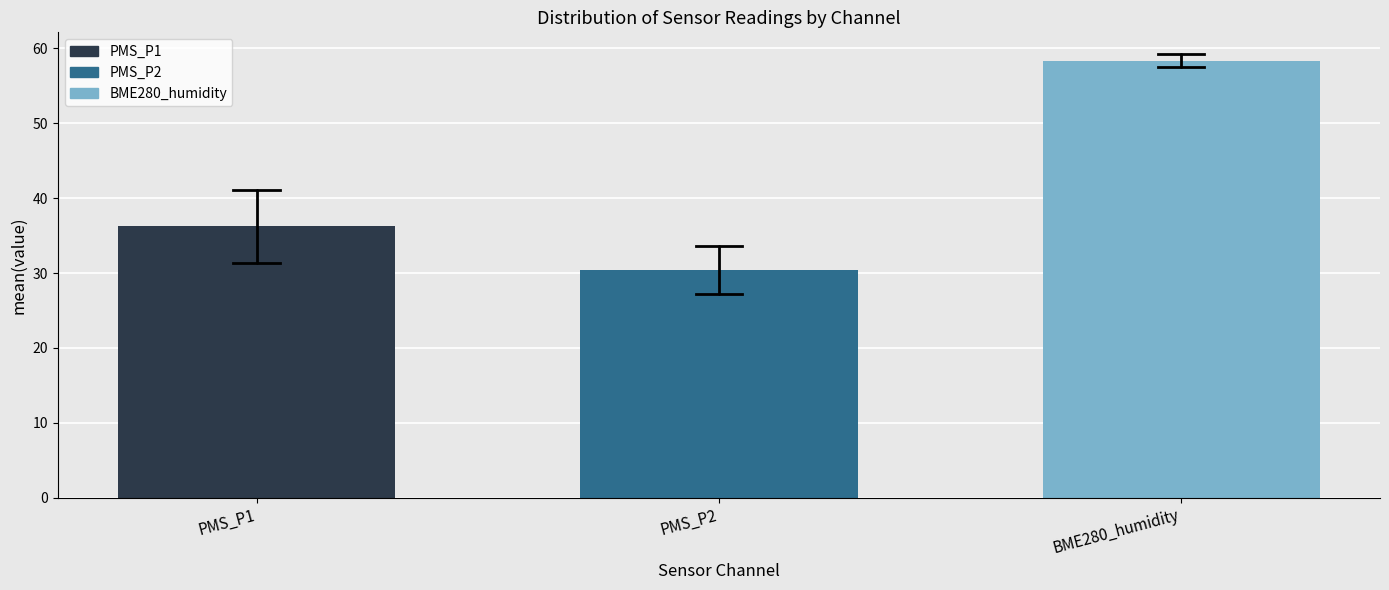

Reading right to left, transcribe all the data shown in this chart.

BME280_humidity=58.3	PMS_P2=30.4	PMS_P1=36.2